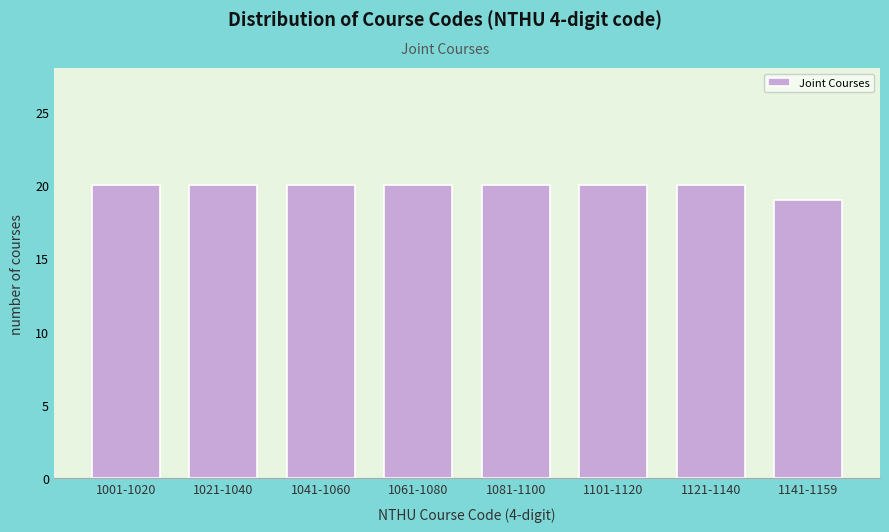

Reading left to right, list all the values displayed in this chart.

1001-1020=20	1021-1040=20	1041-1060=20	1061-1080=20	1081-1100=20	1101-1120=20	1121-1140=20	1141-1159=19